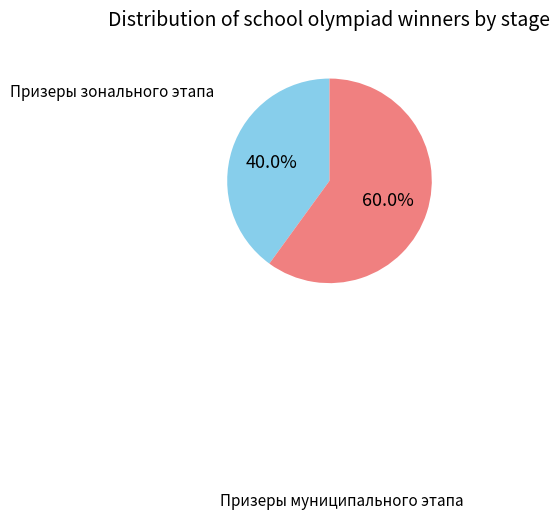

Does any single category account for the majority?

Yes